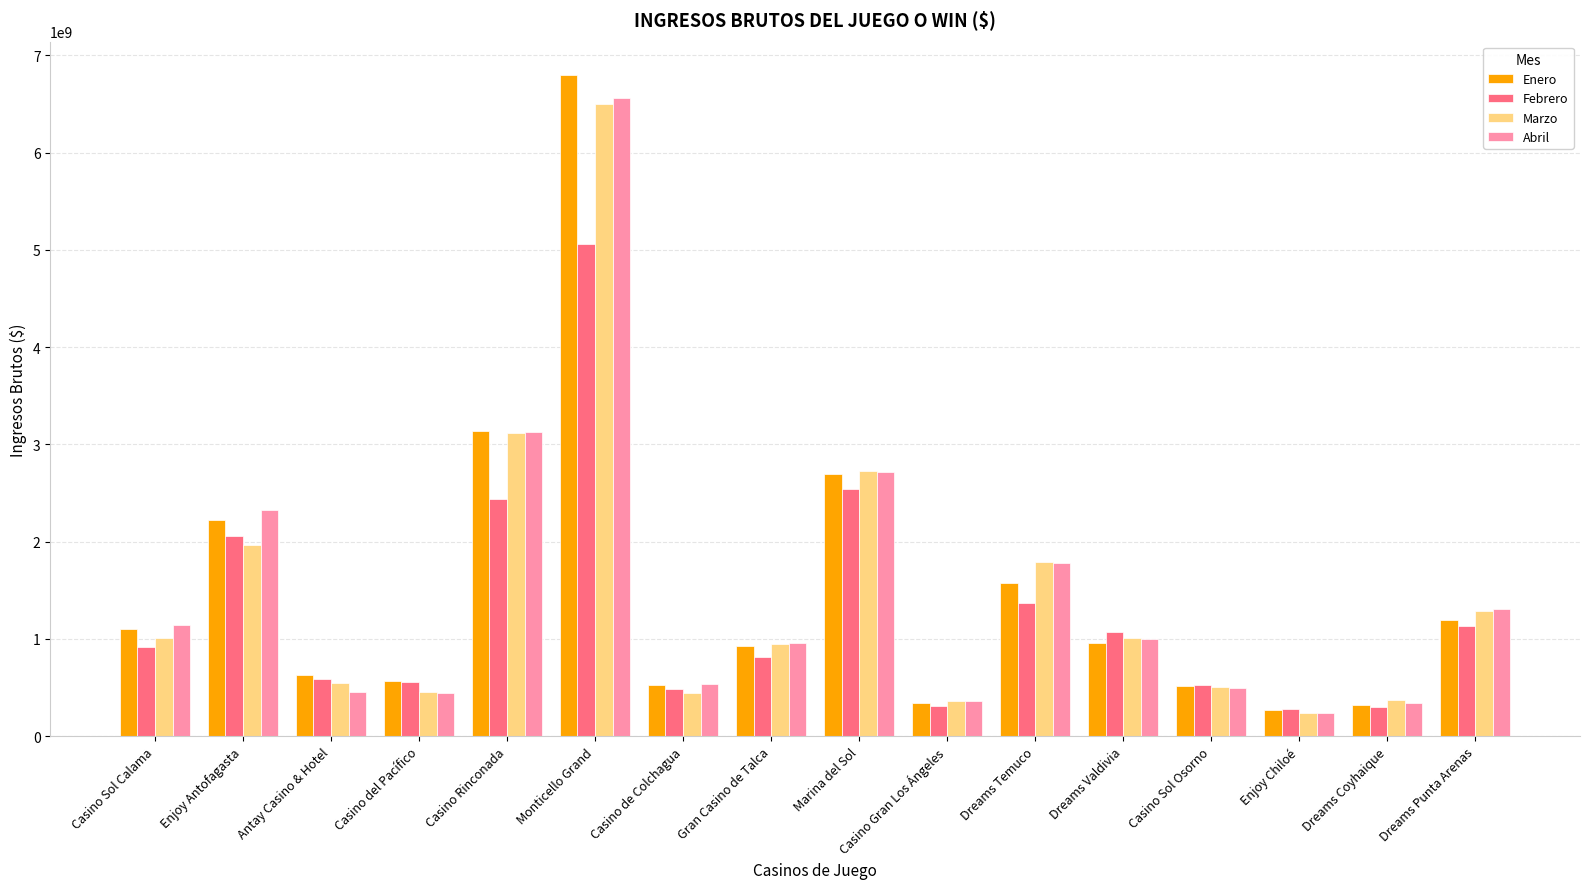

What is the label of the 16th bar from the left?

Dreams Punta Arenas